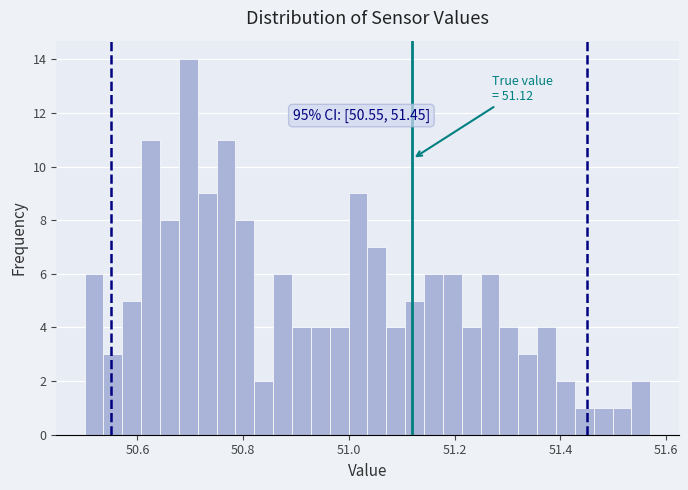

Around what value on the x-axis is the tallest bar? Give the approximate position of its centre, as read against the axis.

50.70